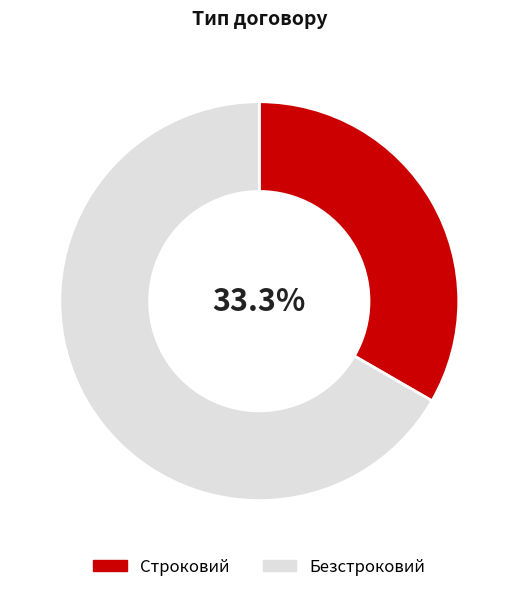

Count the number of slices in the pie.

2